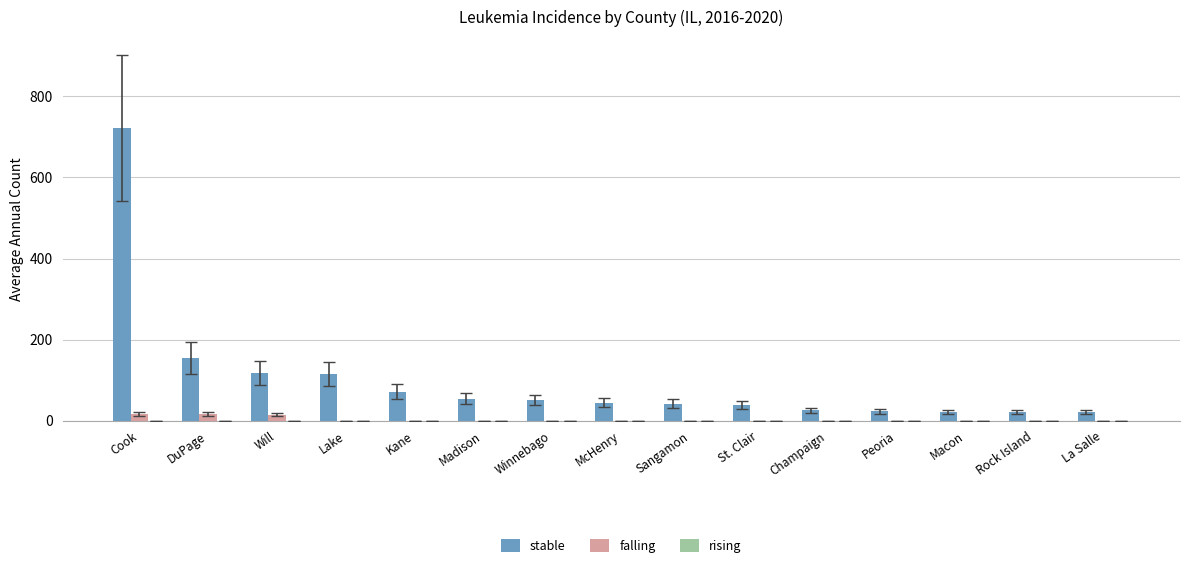

What is the total value across all series at La Salle?

21